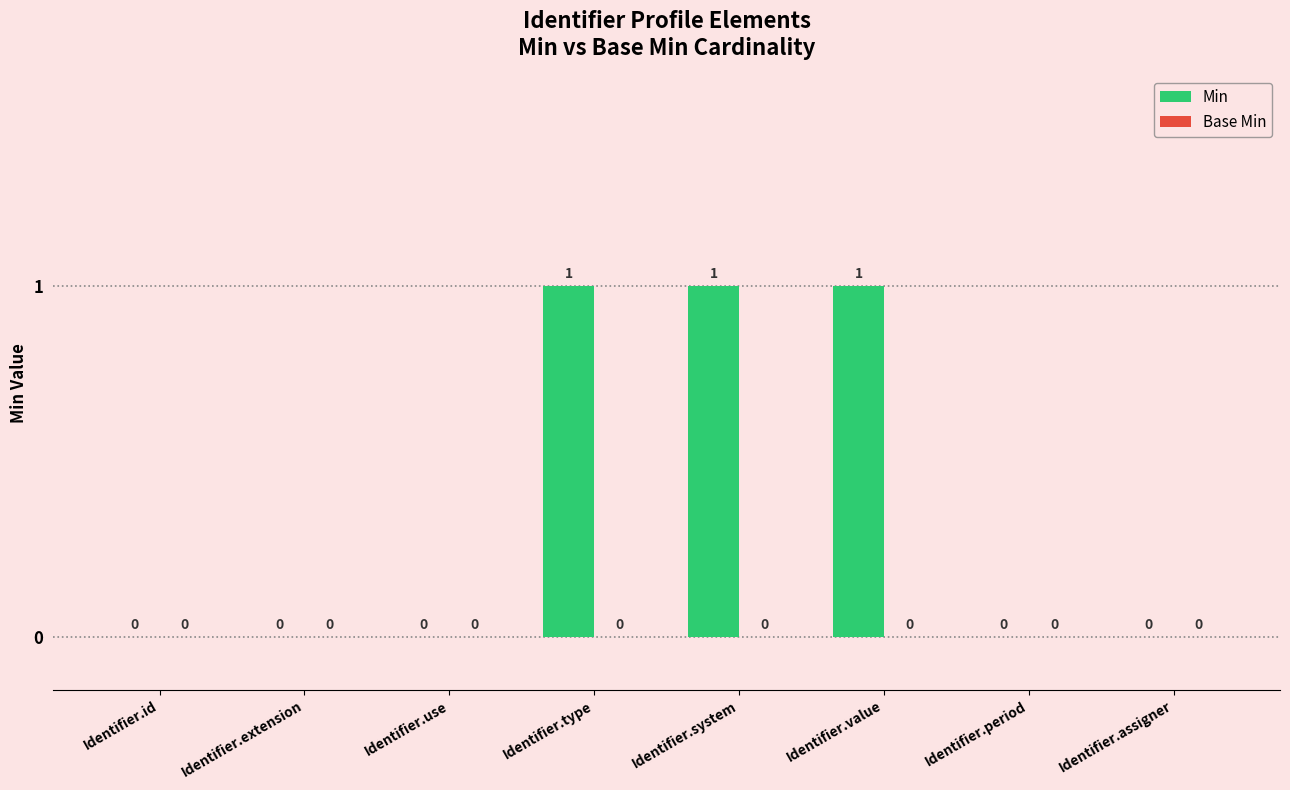

Which has a higher value, Identifier.id or Identifier.type?

Identifier.type